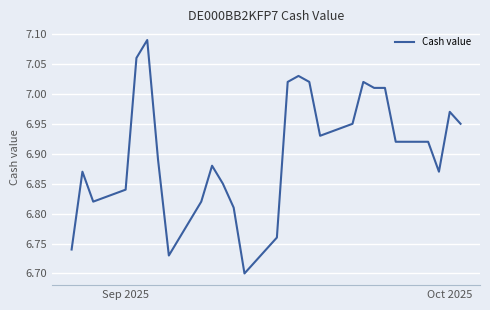

Does the chart display data point markers on the line(s)?

No